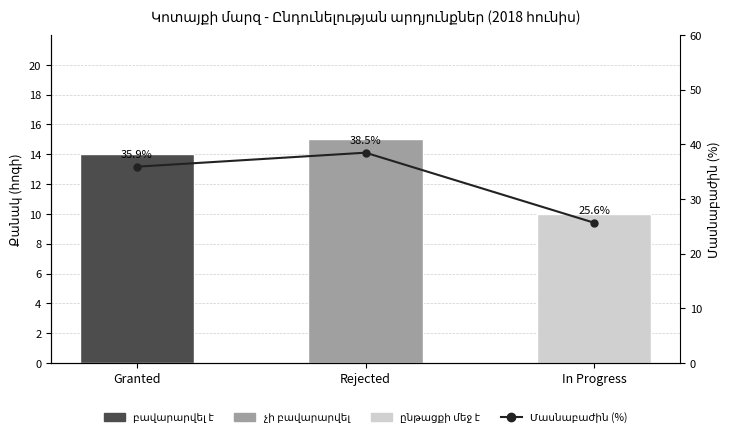

Rank the categories by value from highest to lowest.

Rejected, Granted, In Progress